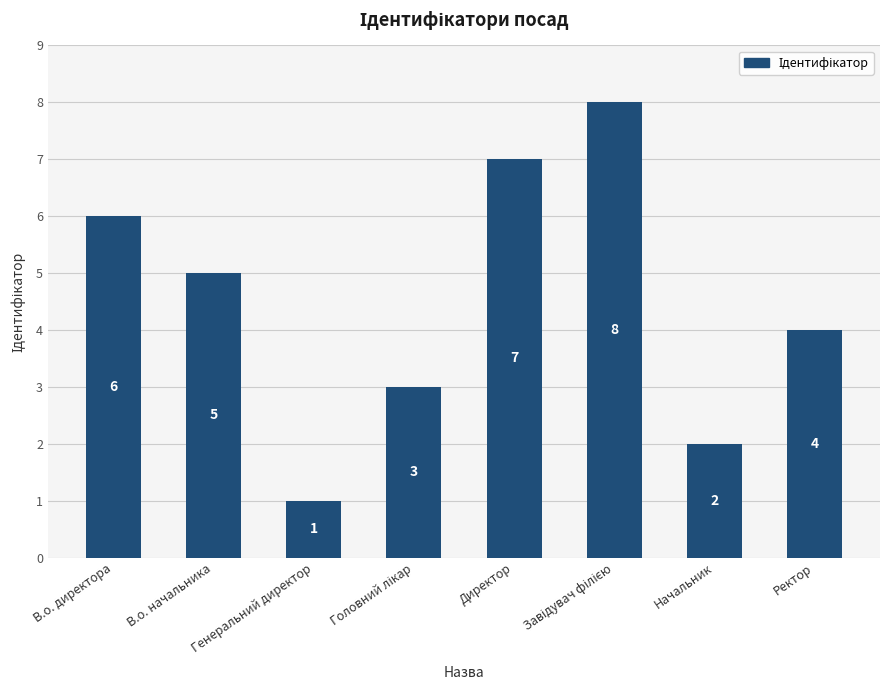

Are the bars grouped side by side (vs. stacked)?

No